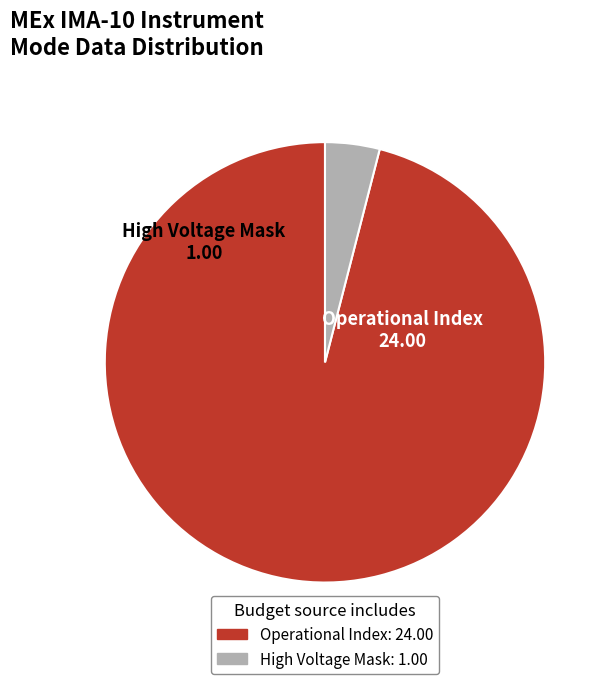

Is there a majority slice in this chart?

Yes